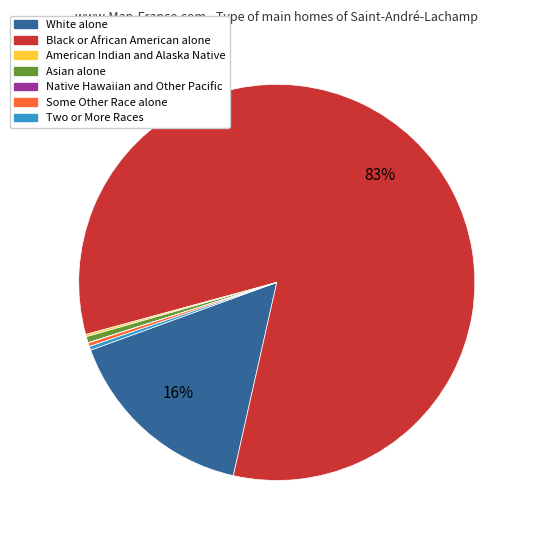

Which slice is the largest?

Black or African American alone